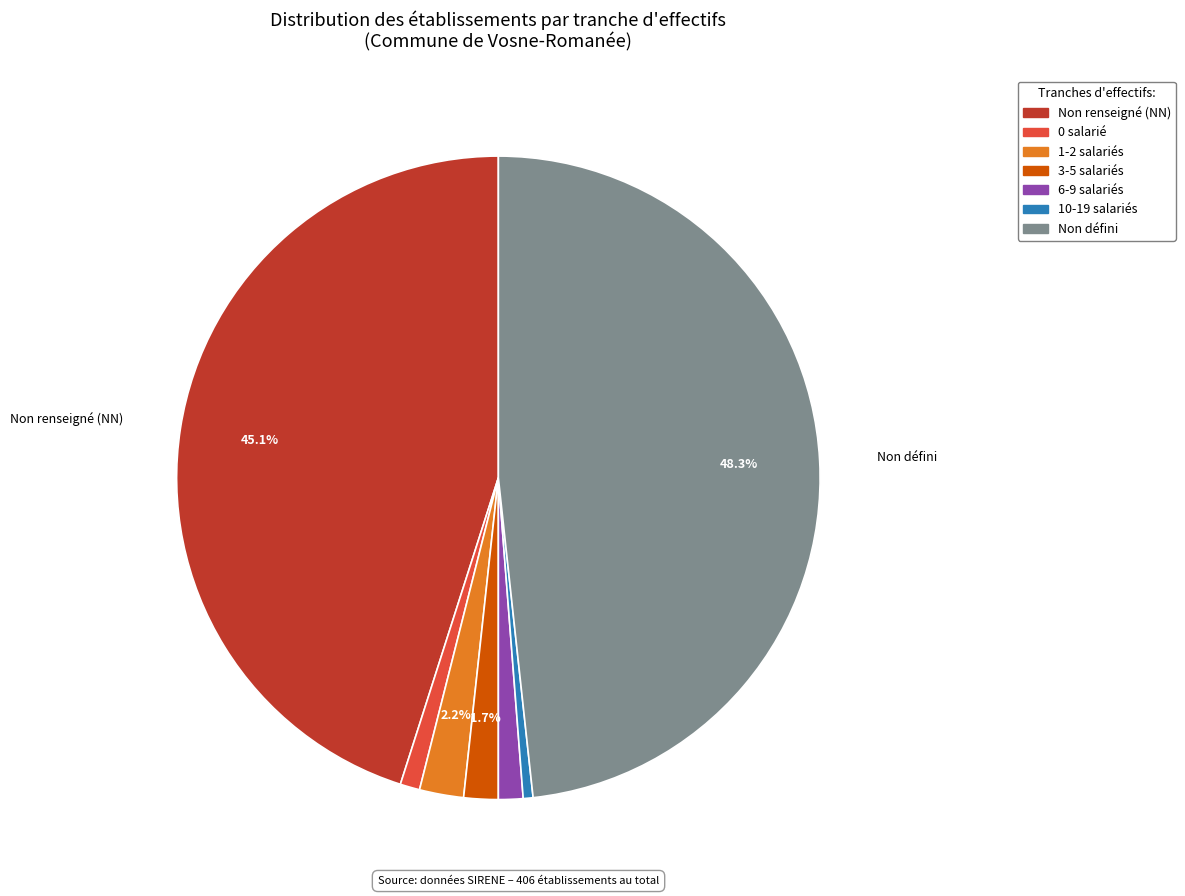

Does any single category account for the majority?

No